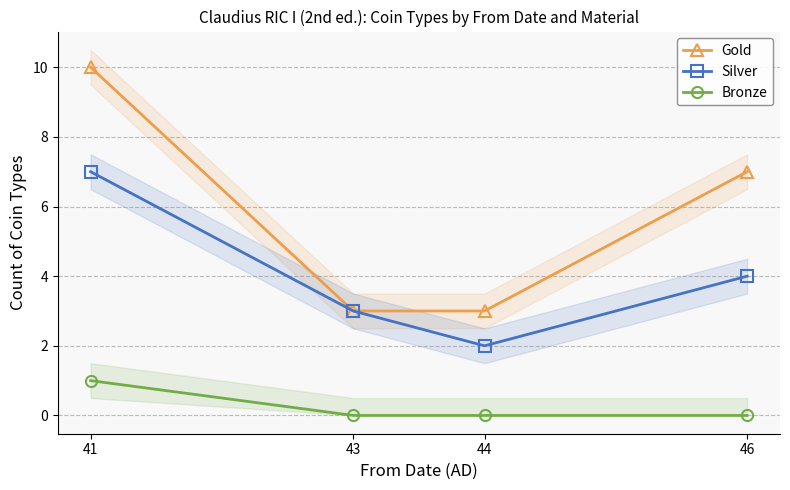

Which series has the largest total across all categories?

Gold